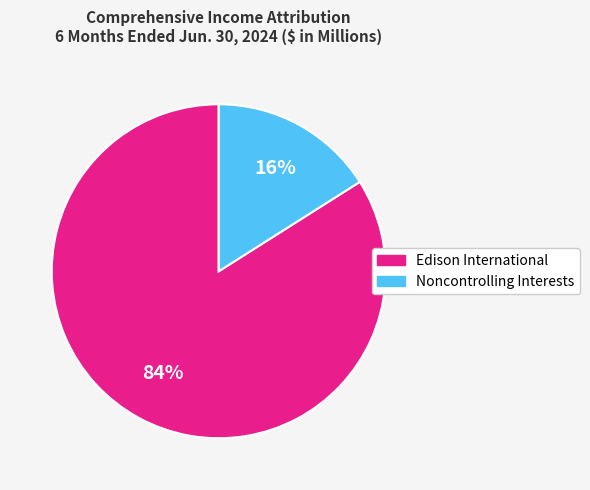

Is there a majority slice in this chart?

Yes